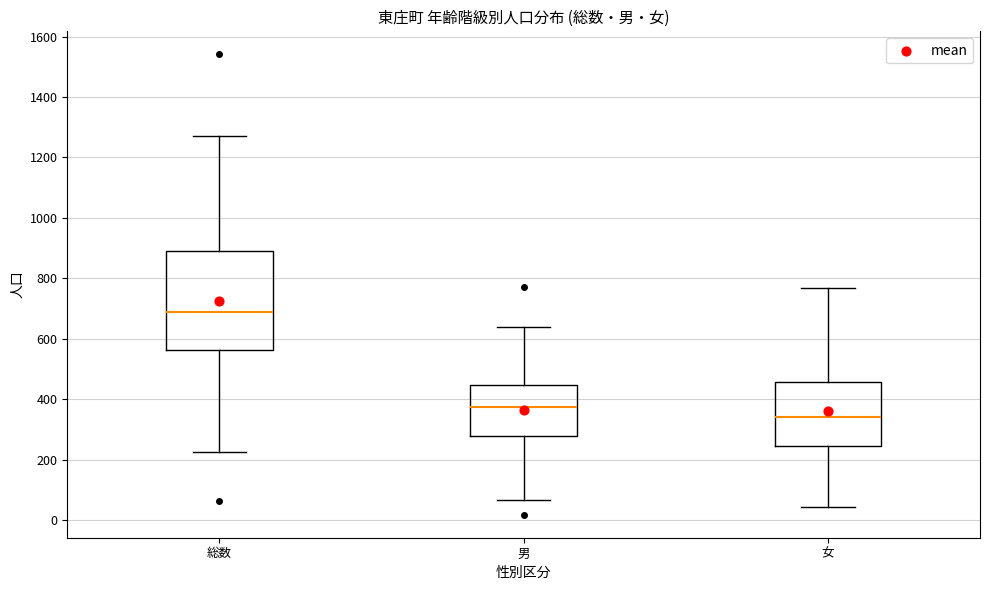

Which box has the highest median line?

総数